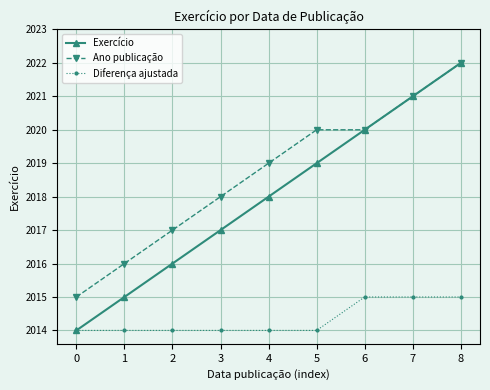

How many series are shown in this chart?

3